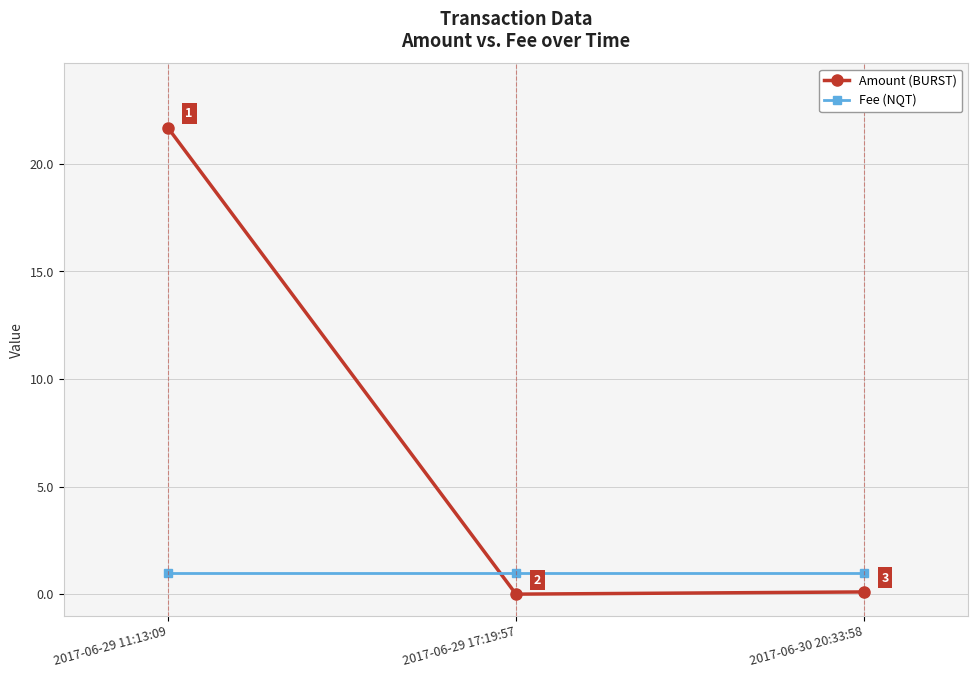

What is the label of the 1st point from the right?

2017-06-30 20:33:58